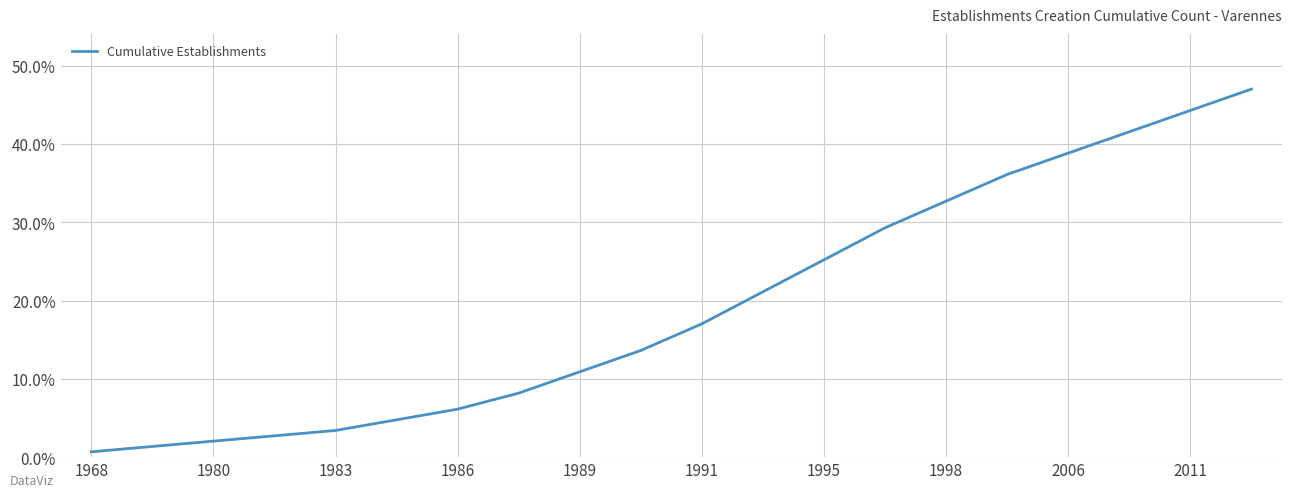

What is the maximum value shown in the chart?

47.0